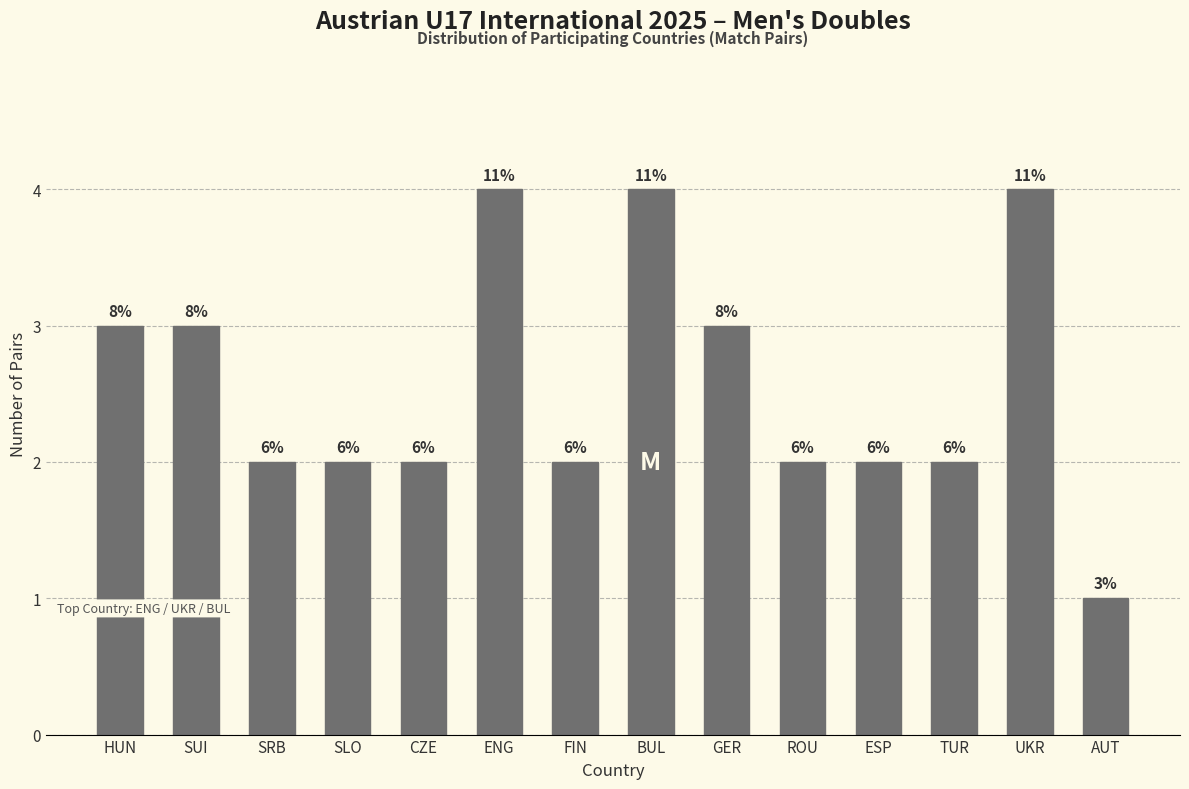

Are the bars horizontal?

No